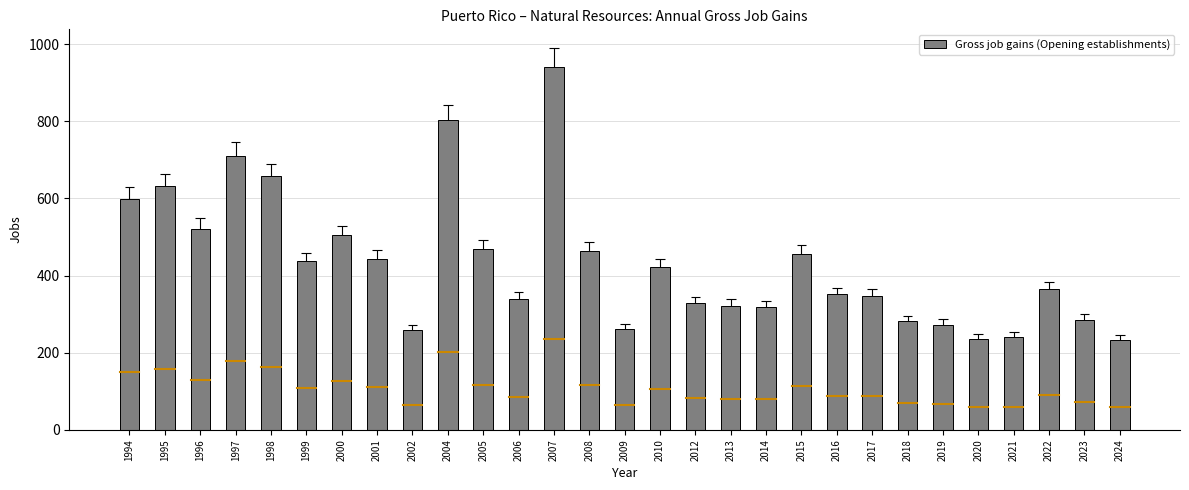

The value at 2008 is 463. True or false?

True